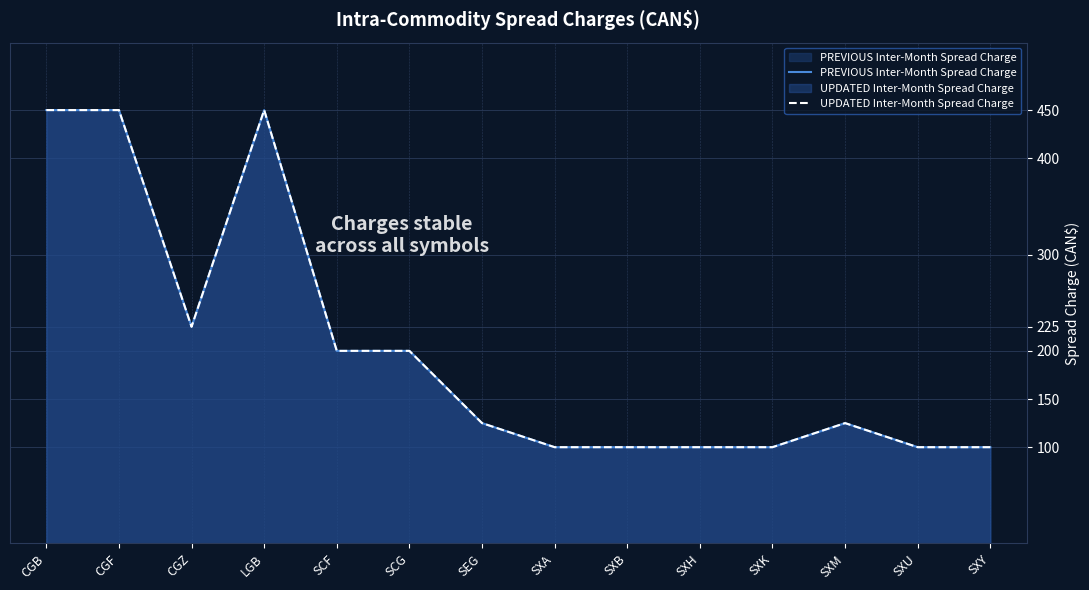

Is it true that PREVIOUS Inter-Month Spread Charge equals 100 at SXA?

True